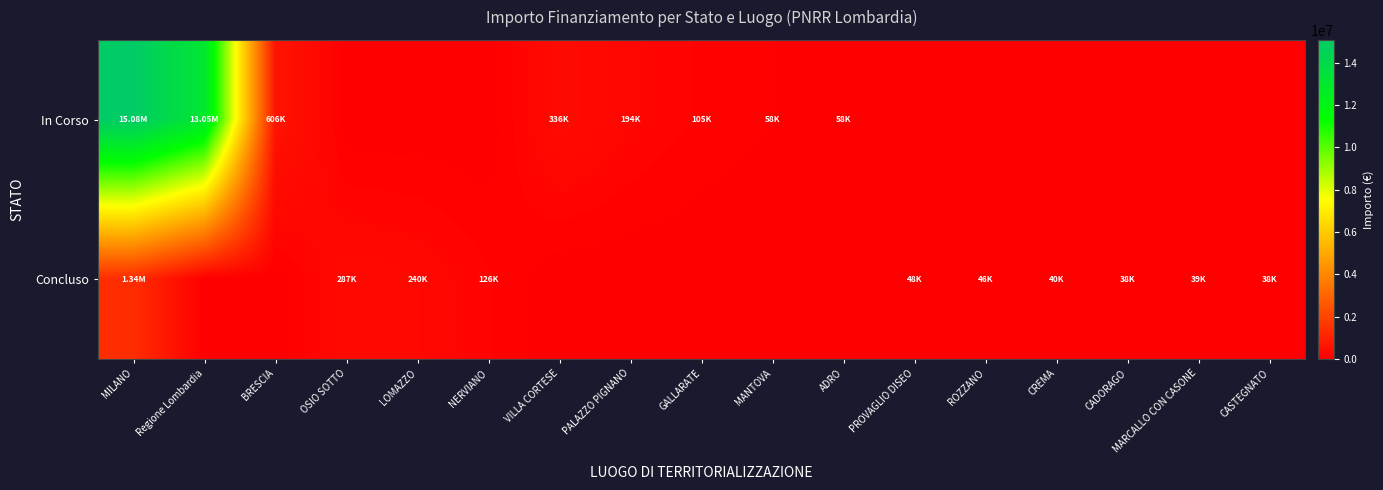

Reading left to right, what are all the values shown in this chart?

In Corso: MILANO=15076683.6	Regione Lombardia=13046651.0	BRESCIA=606038.0	OSIO SOTTO=0.0	LOMAZZO=0.0	NERVIANO=0.0	VILLA CORTESE=336205.7	PALAZZO PIGNANO=194200.0	GALLARATE=105085.0	MANTOVA=57500.0	ADRO=58450.0	PROVAGLIO DISEO=0.0	ROZZANO=0.0	CREMA=0.0	CADORAGO=0.0	MARCALLO CON CASONE=0.0	CASTEGNATO=0.0
Concluso: MILANO=1337795.8	Regione Lombardia=0.0	BRESCIA=0.0	OSIO SOTTO=286770.0	LOMAZZO=240264.2	NERVIANO=126396.2	VILLA CORTESE=0.0	PALAZZO PIGNANO=0.0	GALLARATE=0.0	MANTOVA=0.0	ADRO=0.0	PROVAGLIO DISEO=48500.0	ROZZANO=45928.5	CREMA=39998.0	CADORAGO=38500.0	MARCALLO CON CASONE=38520.0	CASTEGNATO=37900.0